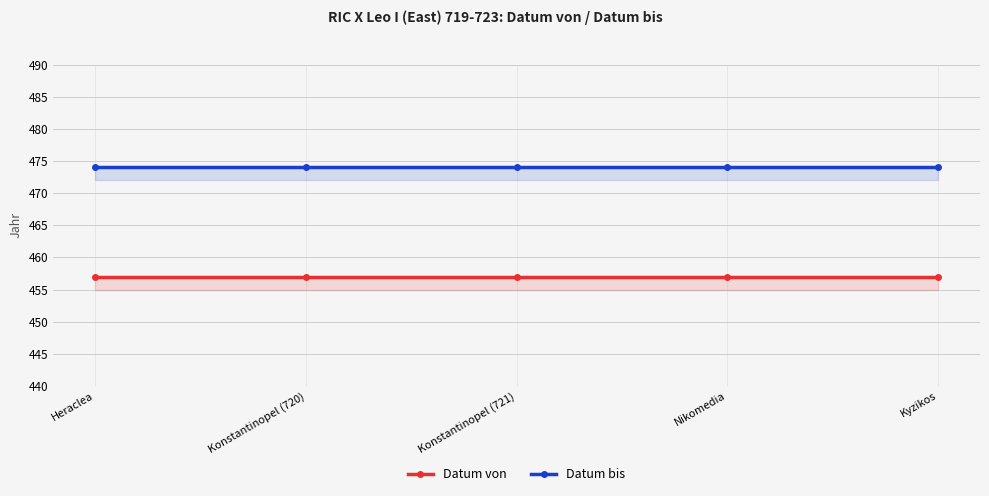

Is this an area chart (filled region under the line)?

No